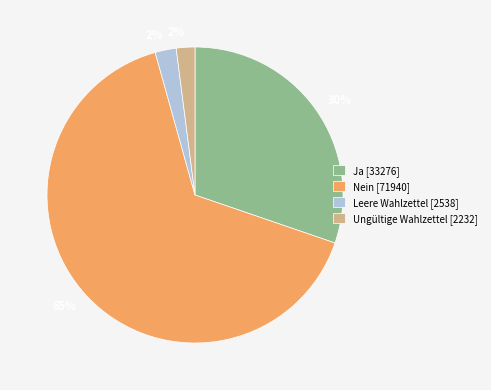

Count the number of slices in the pie.

4